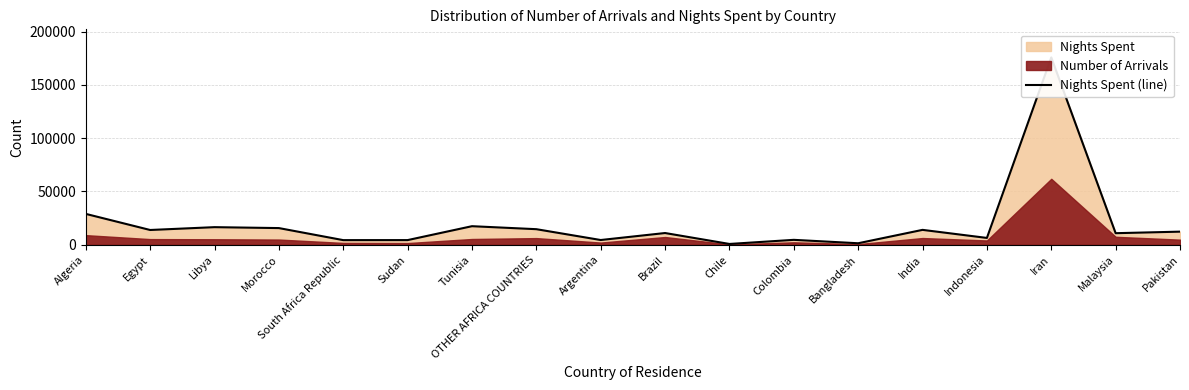

At which category does the chart reach its peak across all series?

Iran